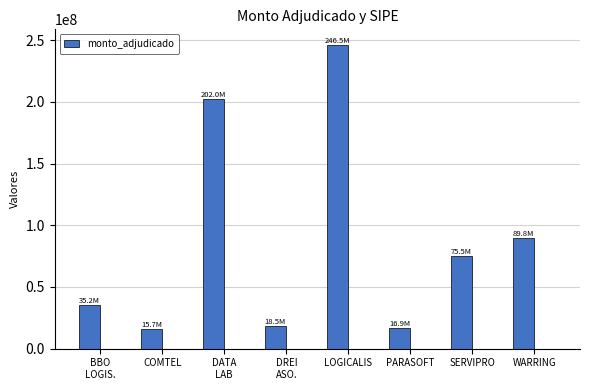

The value at LOGICALIS is 246500000. True or false?

True